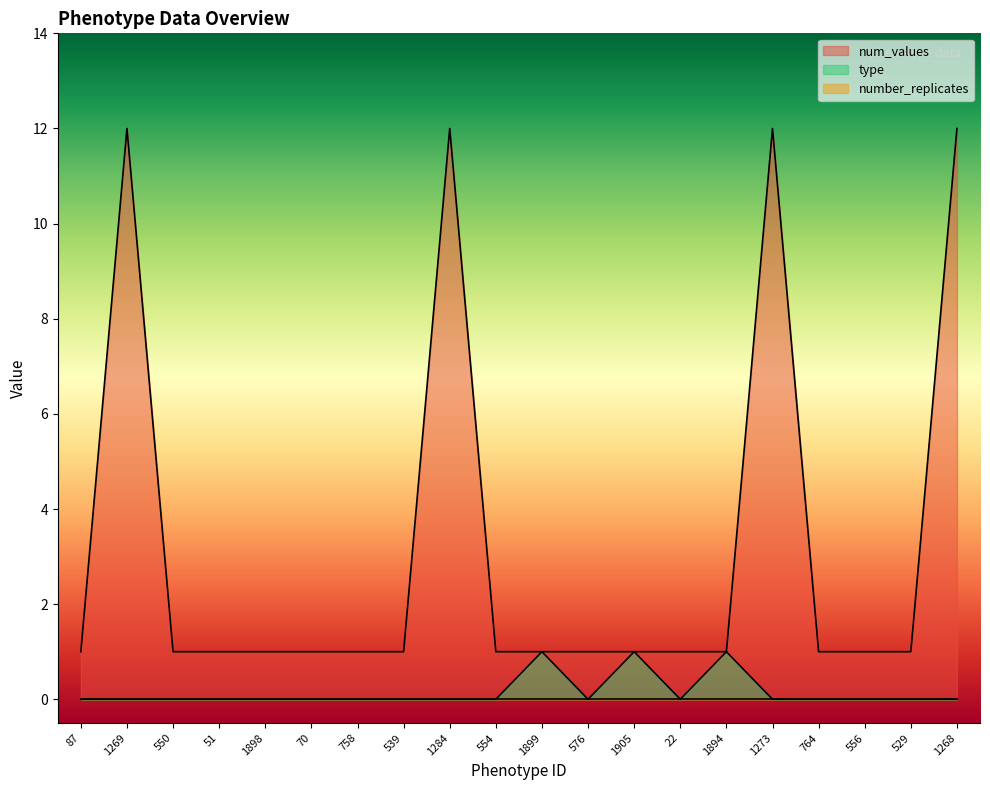

Which category has the highest value across all series?

1269